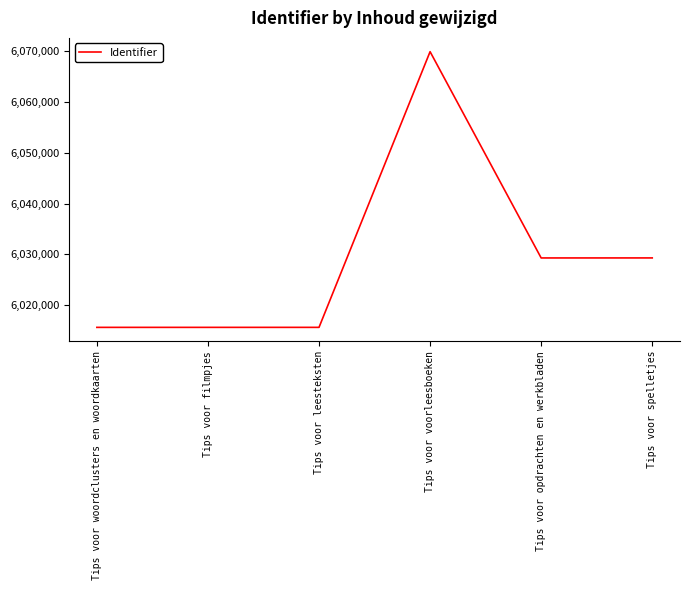

What is the minimum value shown in the chart?

6015639